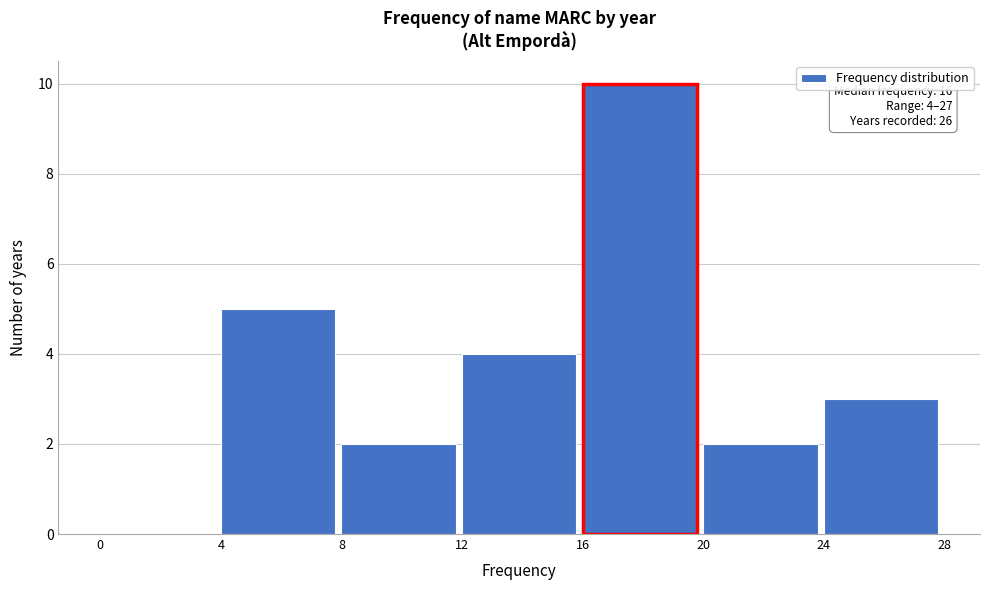

Which range on the x-axis has the tallest bar?

16 to 20